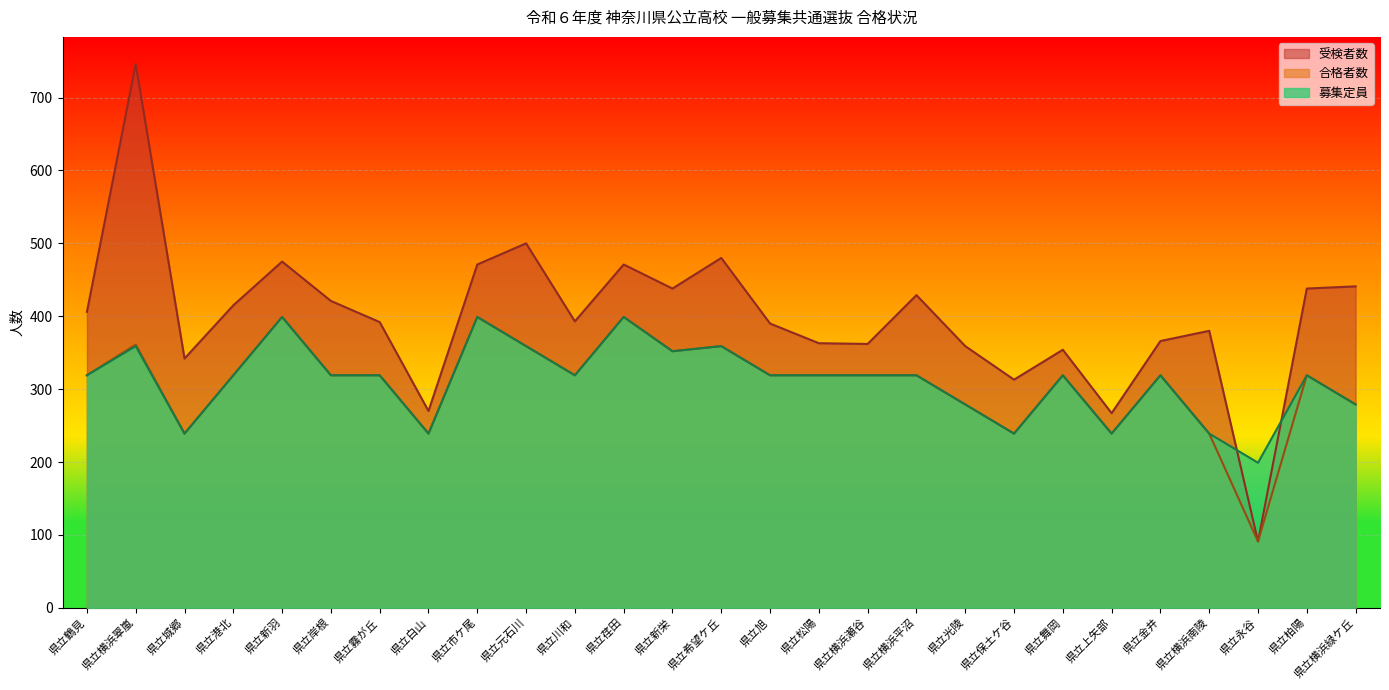

Where is the first local maximum for 受検者数?

県立横浜翠嵐